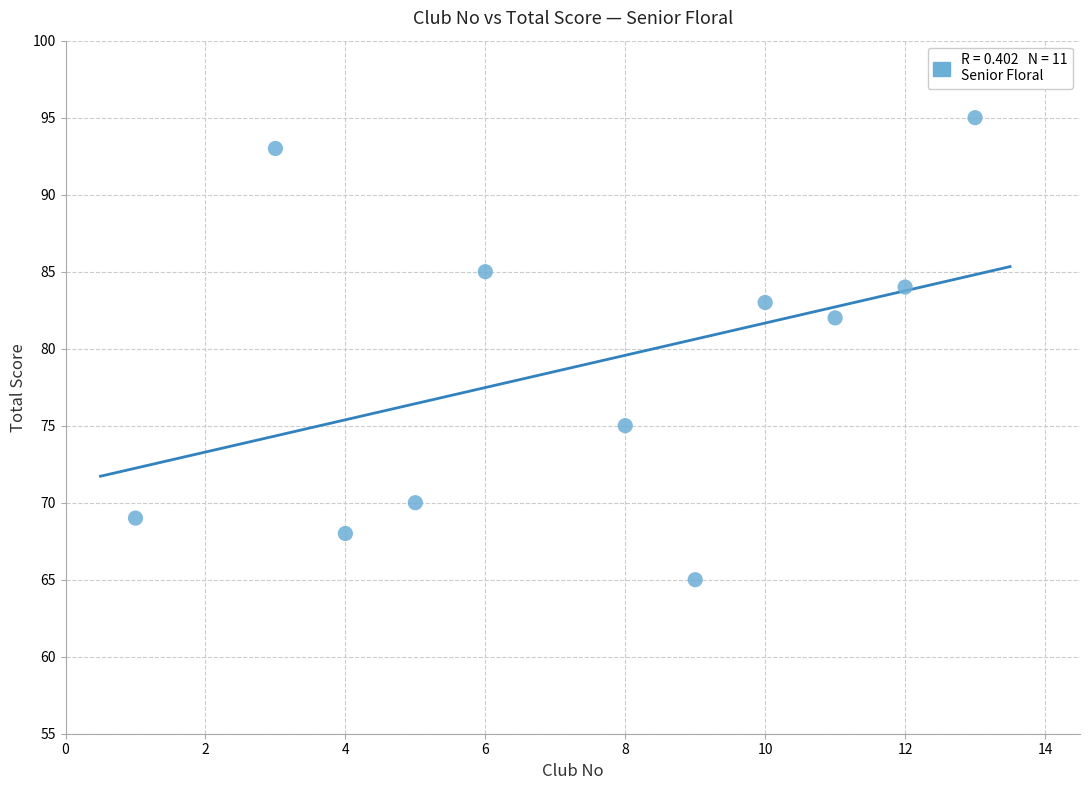

What is the range of Y values (max minus min)?

30